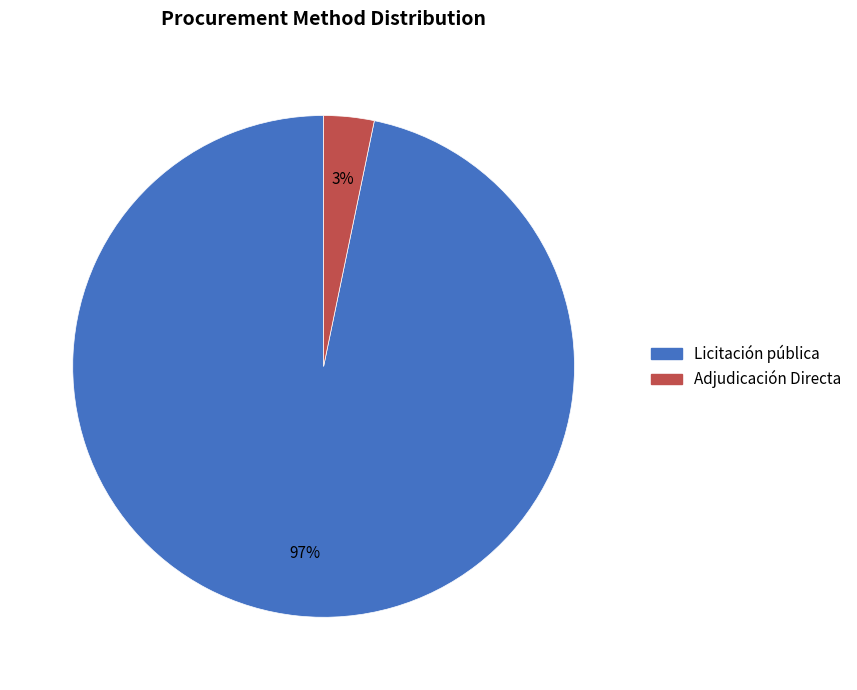

To the nearest percent, what percentage of the pie is Licitación pública?

97%